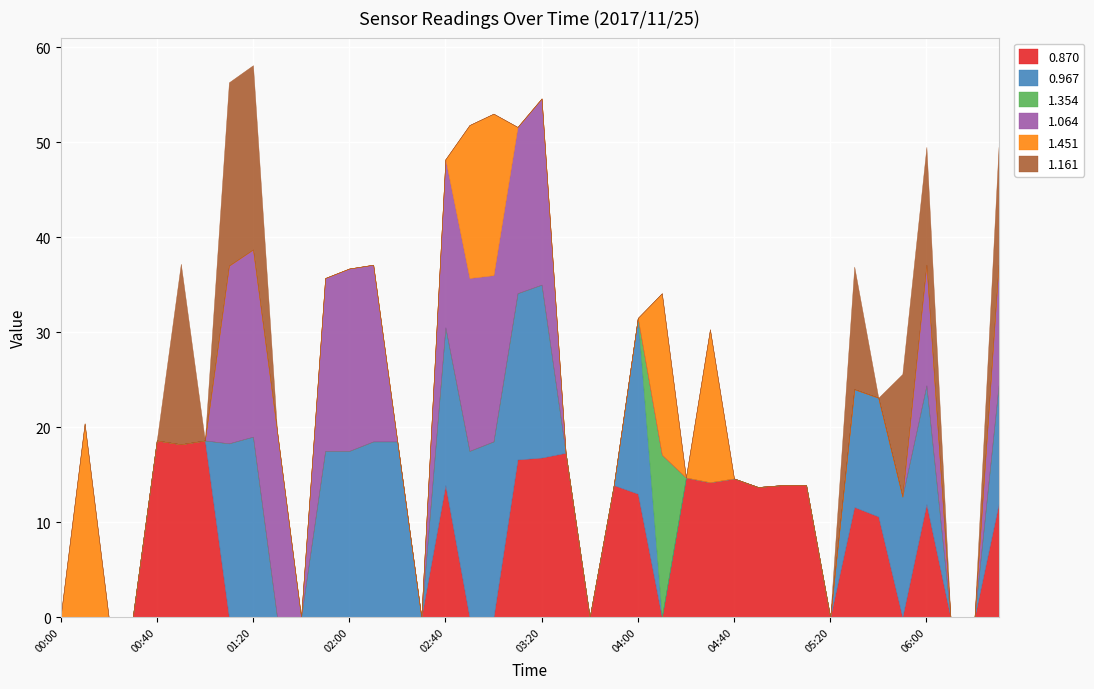

What is the label of the 24th point from the left?

03:50